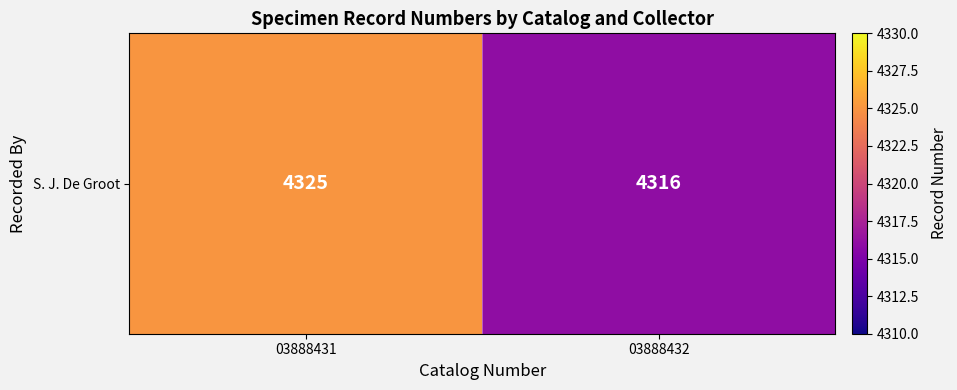

The value at 03888431 is 1898. True or false?

False